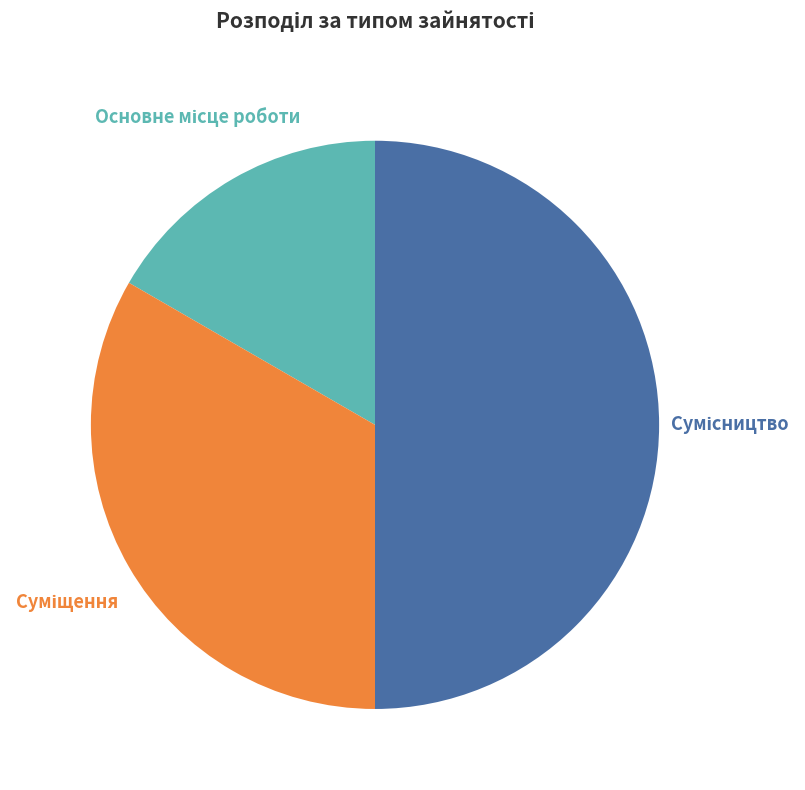

What portion of the pie excludes Сумісництво?

50.0%